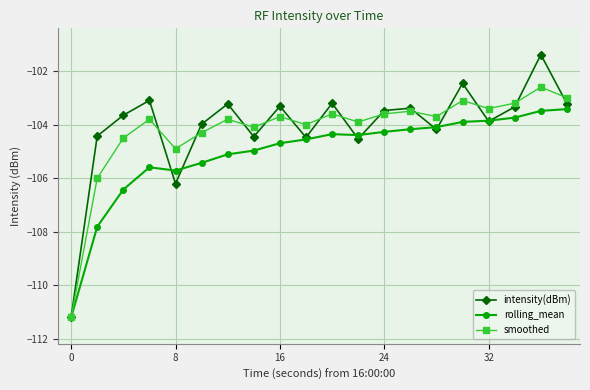

True or false: intensity(dBm) has more than 1 points higher than both neighbors.

True